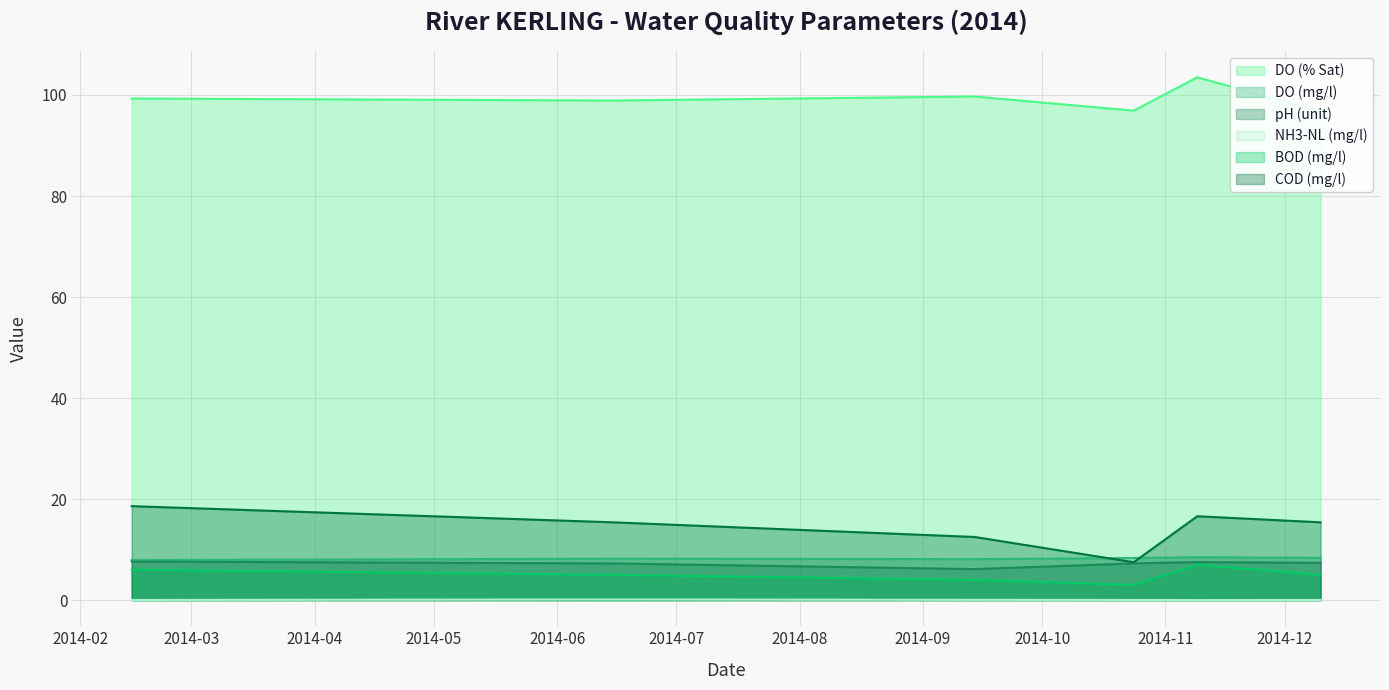

Which label corresponds to the largest value in the chart?

2014-11-09